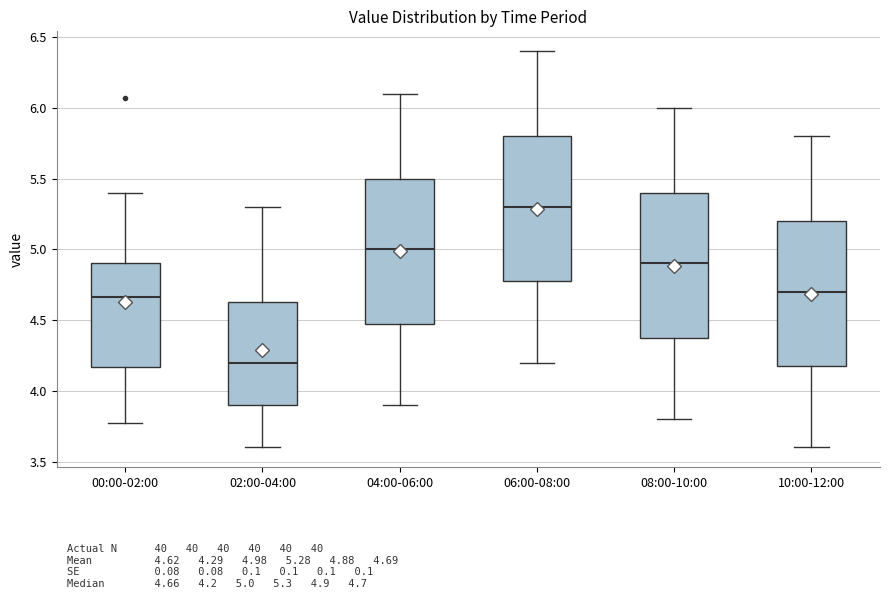

Reading left to right, read every box against the y-axis: the position of its median line, the range the box covers, and the ends of its whiskers. The values are not printed on the chart, so give them approximately, as read against the axis.

00:00-02:00: median 4.65, box 4.15 to 4.90, whiskers 3.75 to 5.40
02:00-04:00: median 4.20, box 3.90 to 4.65, whiskers 3.60 to 5.30
04:00-06:00: median 5.00, box 4.50 to 5.50, whiskers 3.90 to 6.10
06:00-08:00: median 5.30, box 4.80 to 5.80, whiskers 4.20 to 6.40
08:00-10:00: median 4.90, box 4.40 to 5.40, whiskers 3.80 to 6.00
10:00-12:00: median 4.70, box 4.20 to 5.20, whiskers 3.60 to 5.80